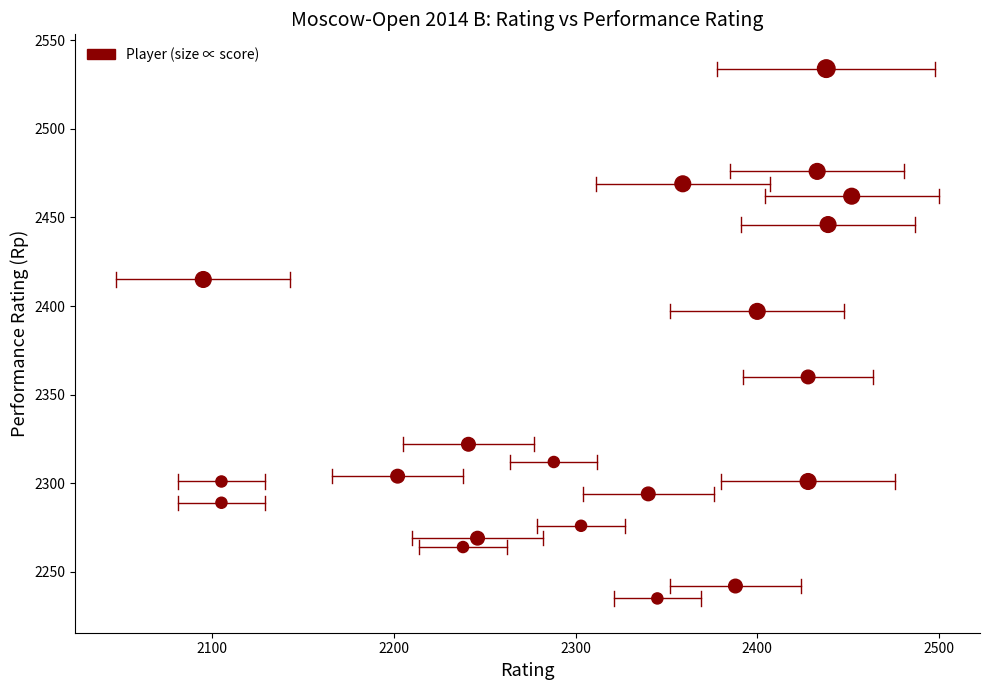

What Y value in the scatter plot is closest to 2384?

2397